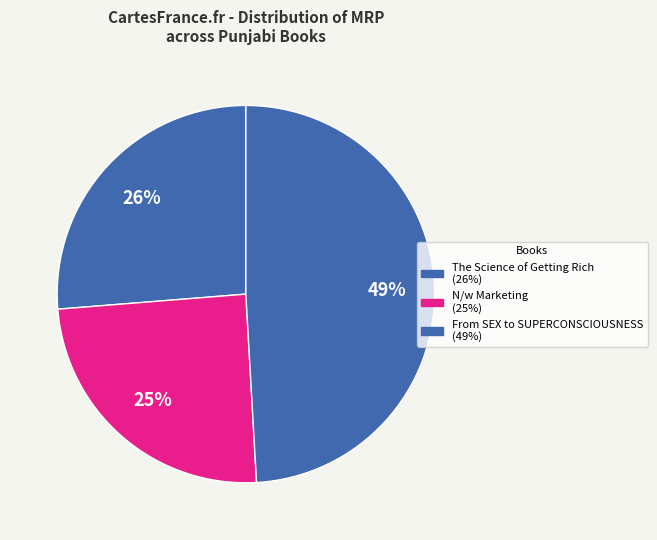

How many slices are in this pie chart?

3